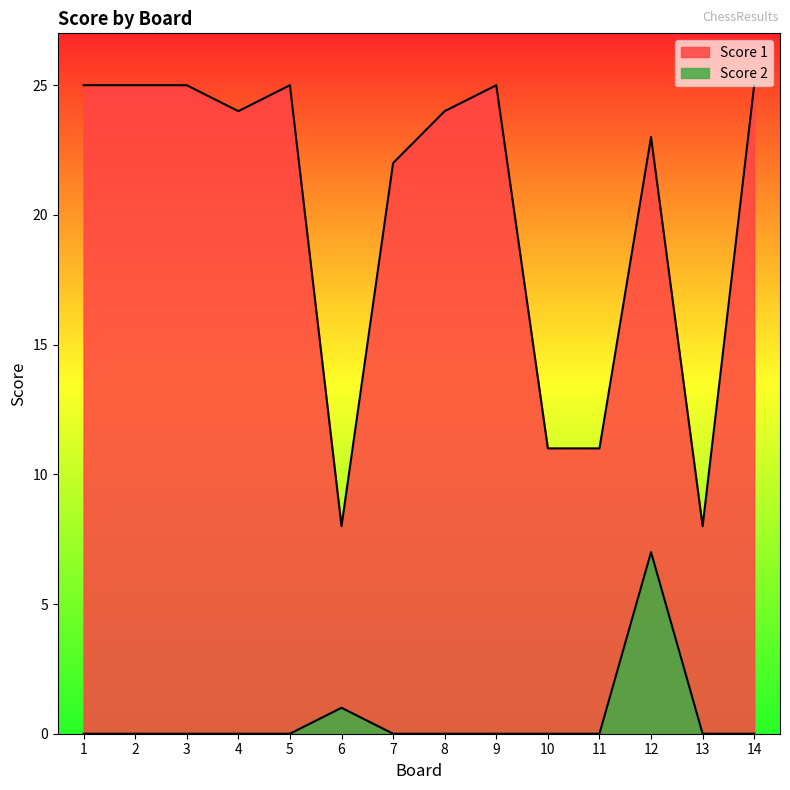

True or false: Score 1 and Score 2 cross at least once.

False